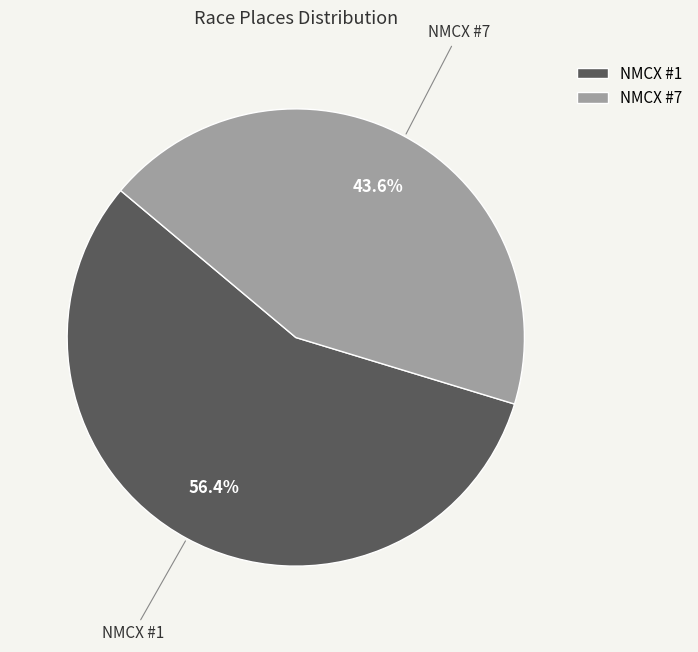

True or false: NMCX #1 accounts for 68% of the total.

False